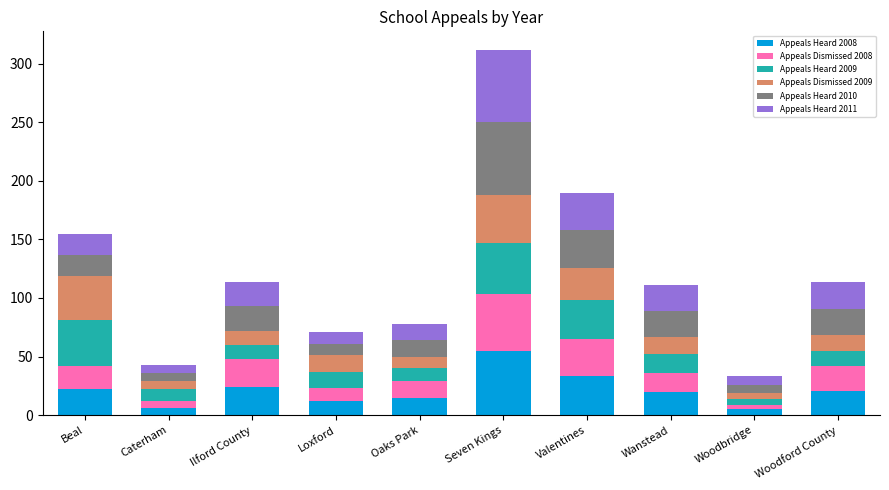

What is the maximum value for Appeals Heard 2008?

55